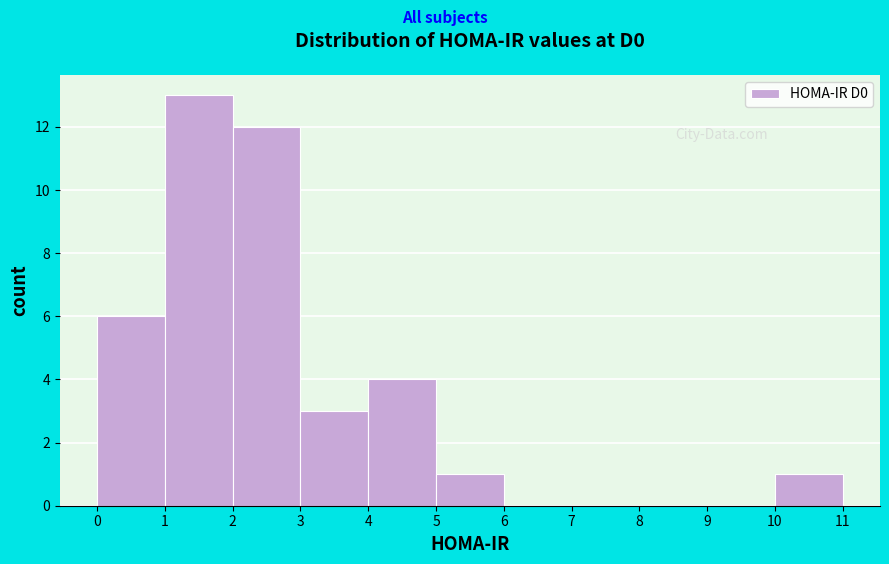

Reading left to right, transcribe this chart: for each bar, give the range it covers on the x-axis and its height. The values are not printed on the chart, so give them approximately, as read against the axis.

0 to 1: 6
1 to 2: 13
2 to 3: 12
3 to 4: 3
4 to 5: 4
5 to 6: 1
6 to 7: 0
7 to 8: 0
8 to 9: 0
9 to 10: 0
10 to 11: 1